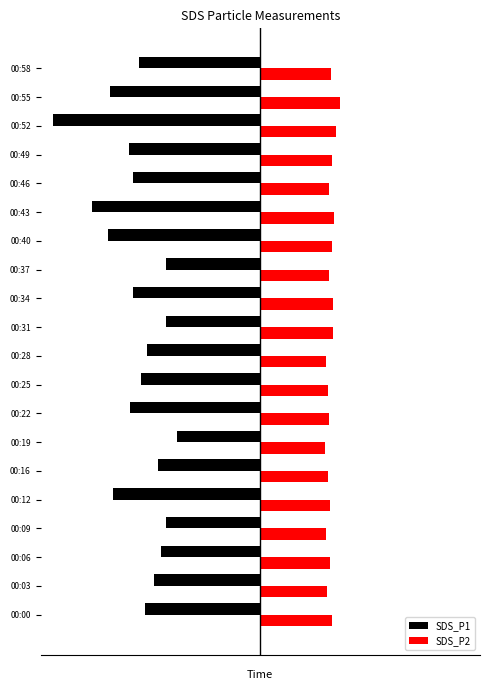

What are all the series names shown in the legend?

SDS_P1, SDS_P2